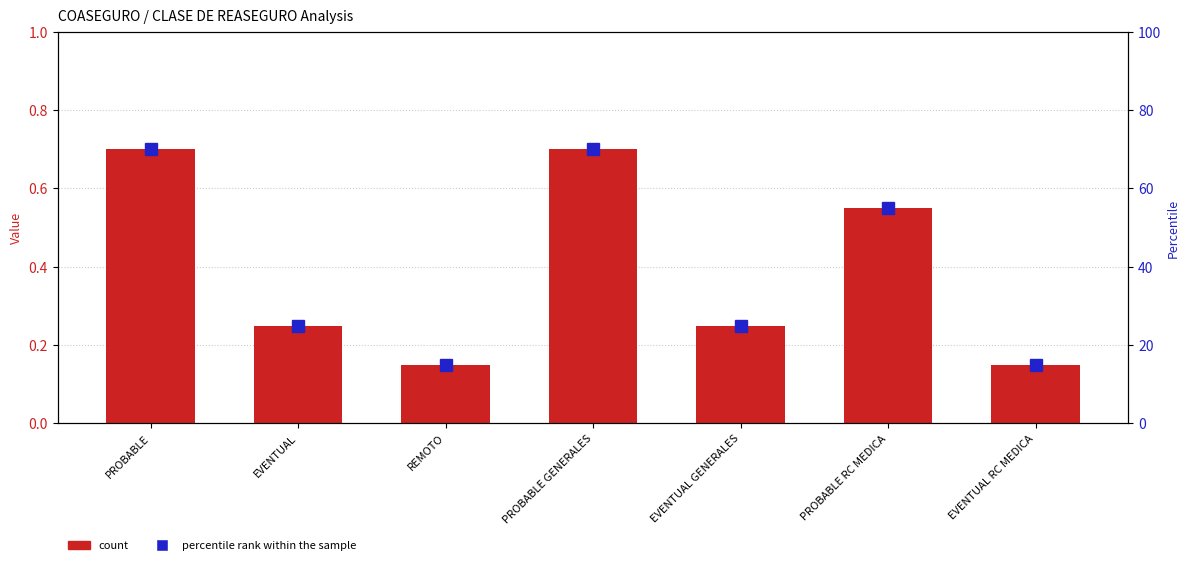

What is the label of the 6th bar from the right?

EVENTUAL